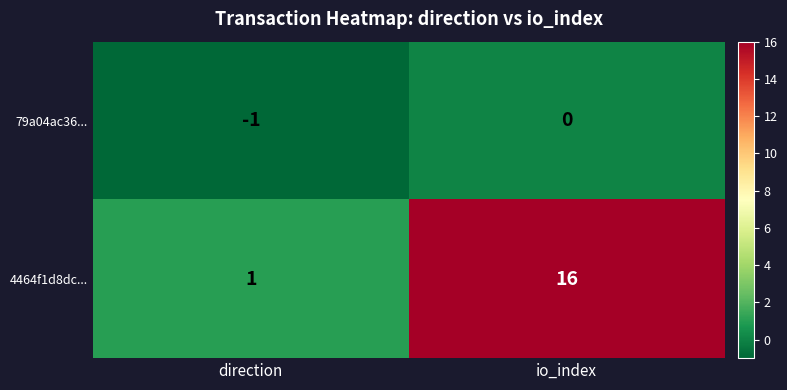

What is the sum of all 4464f1d8dc... values?

17